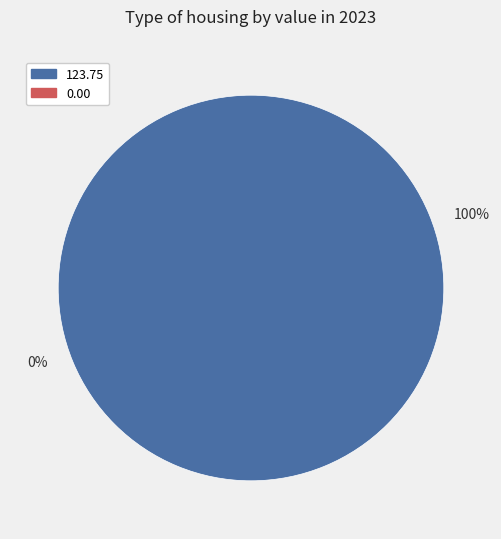

The 2023-04-09T00:59:41.057Z slice represents 7% of the pie. True or false?

False